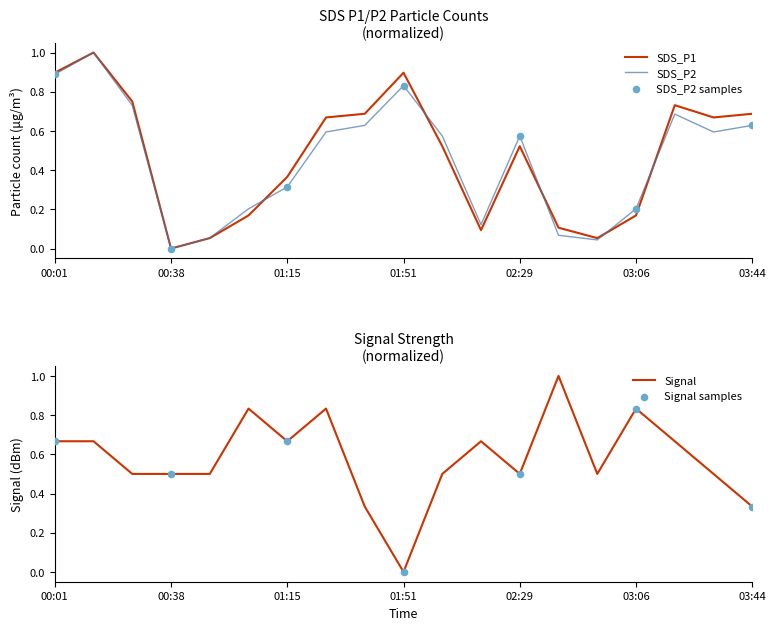

Which series contains the lowest Y value?

SDS_P1